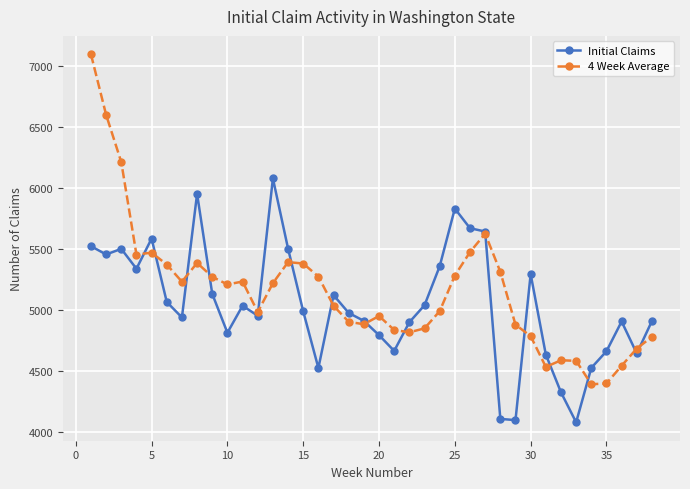

Which series has the largest range (max minus min)?

4 Week Average